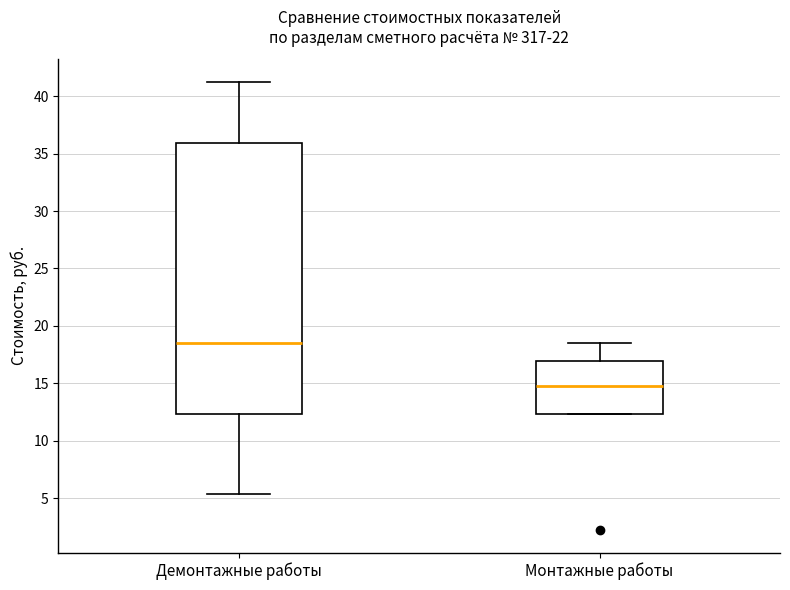

Which box is the tallest, from its lower edge to its upper edge?

Демонтажные работы